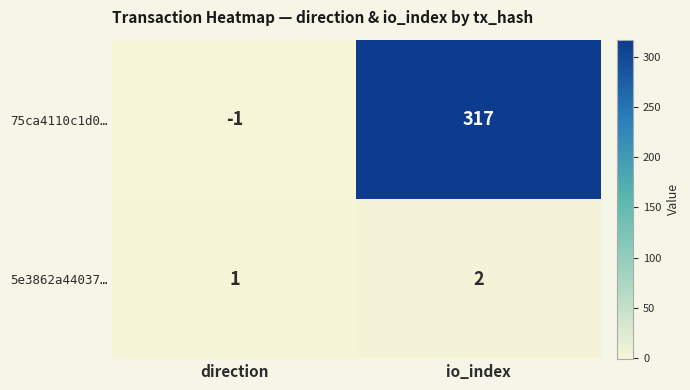

Is it true that 5e3862a44037… equals 0 at direction?

False